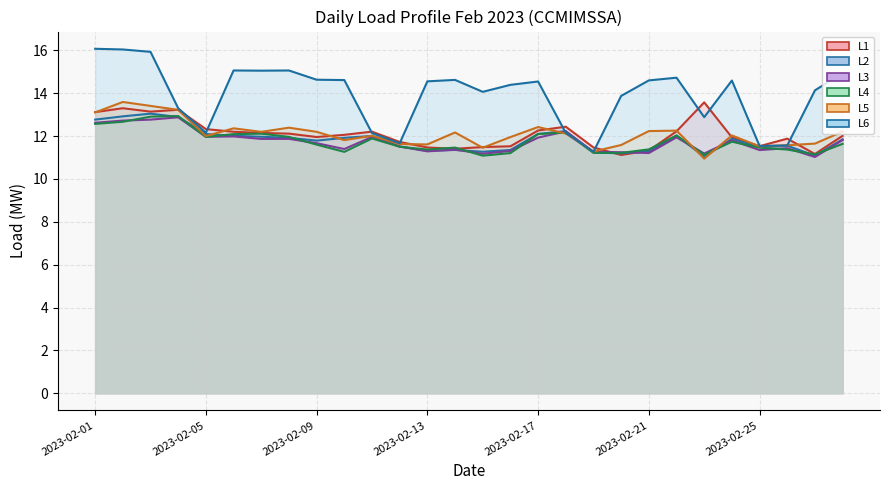

Where is the first local minimum for L4?

2023-02-05